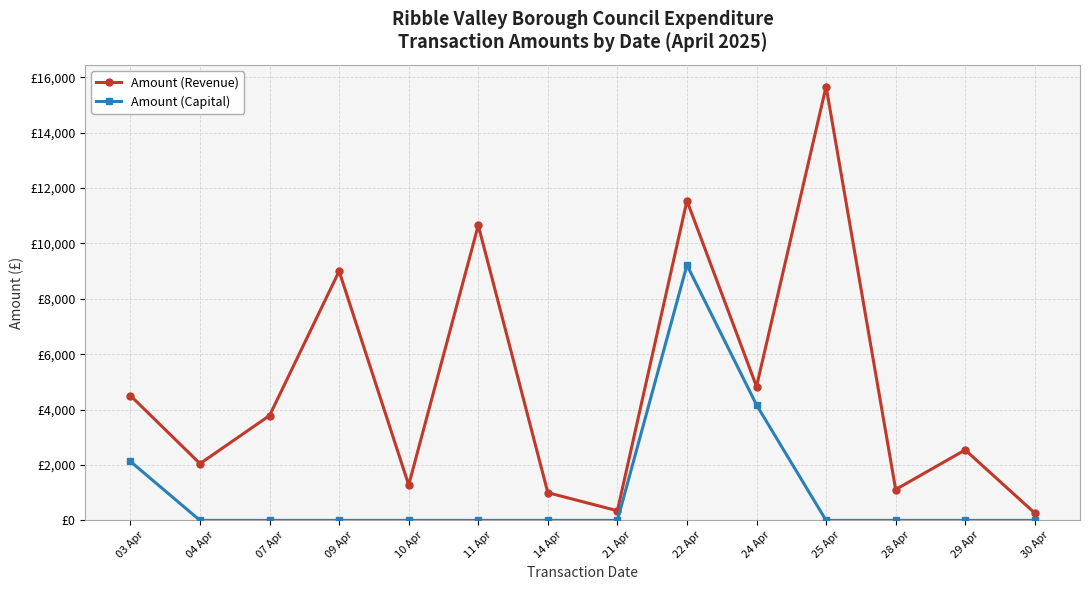

True or false: Amount (Capital) and Amount (Revenue) cross at least once.

False